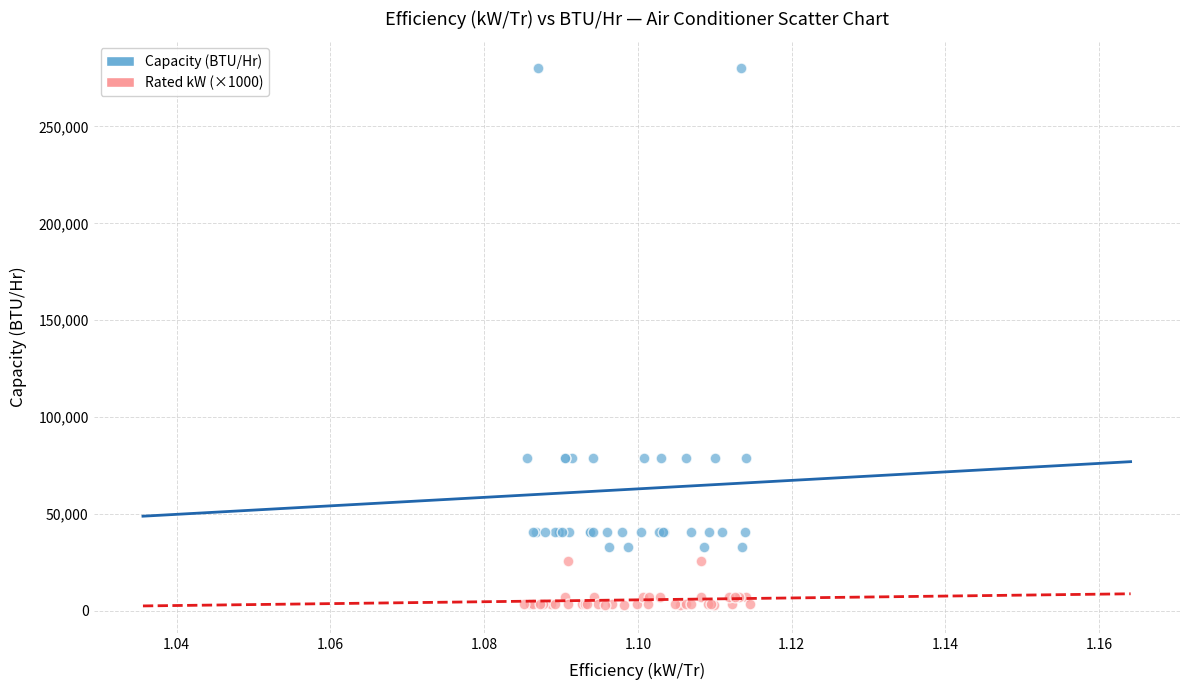

Which series contains the lowest Y value?

Rated kW (×1000)